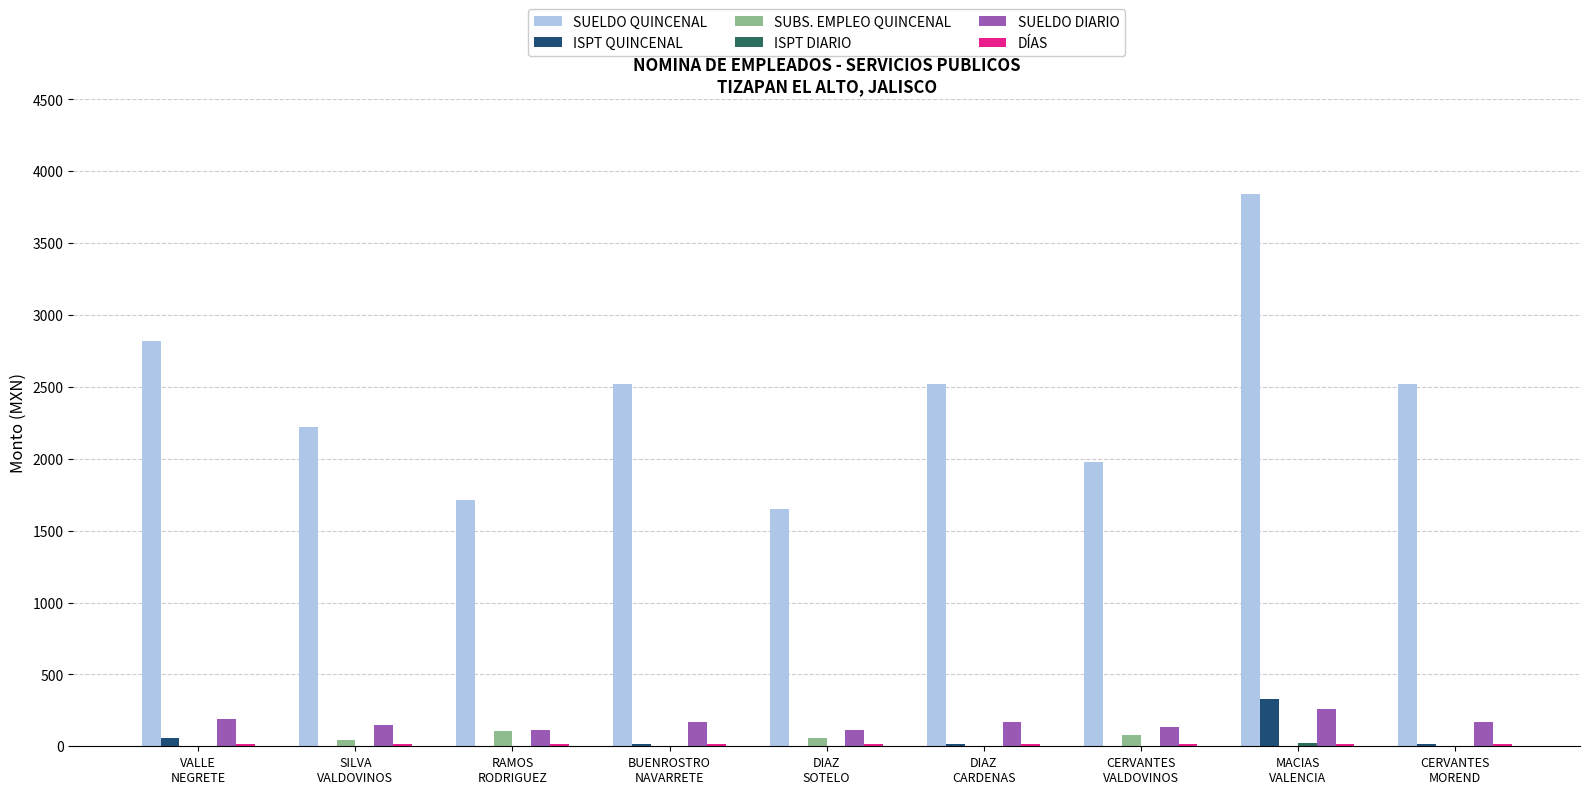

How many groups of bars are there?

9